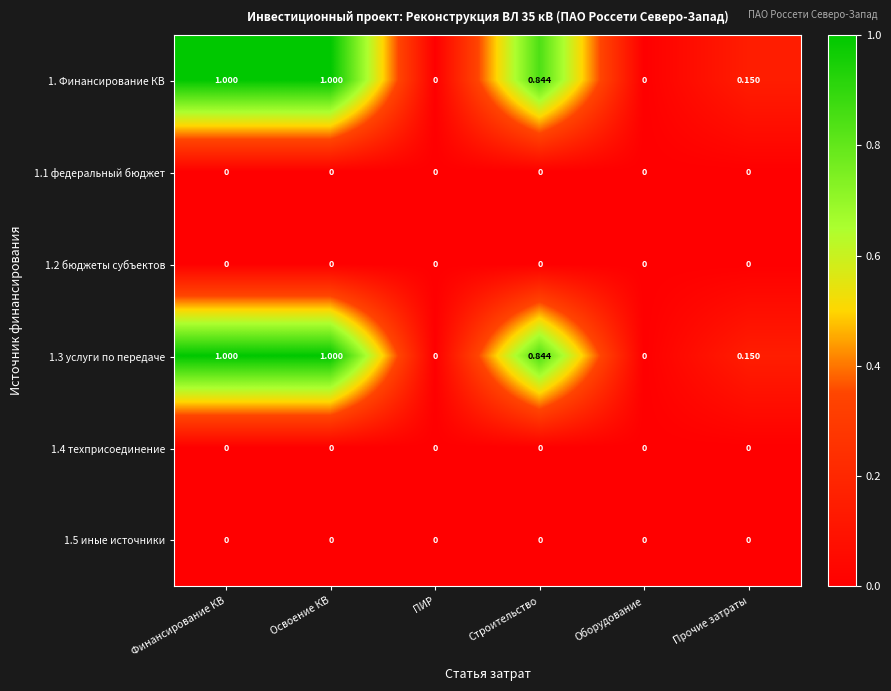

List the series in order of their peak value, lowest first.

1.1 федеральный бюджет, 1.2 бюджеты субъектов, 1.4 техприсоединение, 1.5 иные источники, 1. Финансирование КВ, 1.3 услуги по передаче